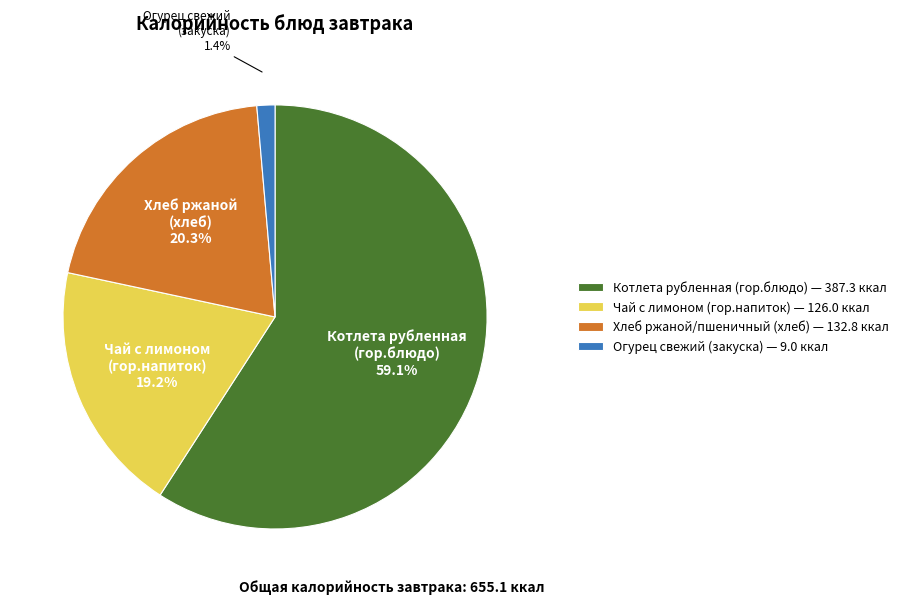

What percentage is the Чай с лимоном (гор.напиток) slice, to the nearest percent?

19%